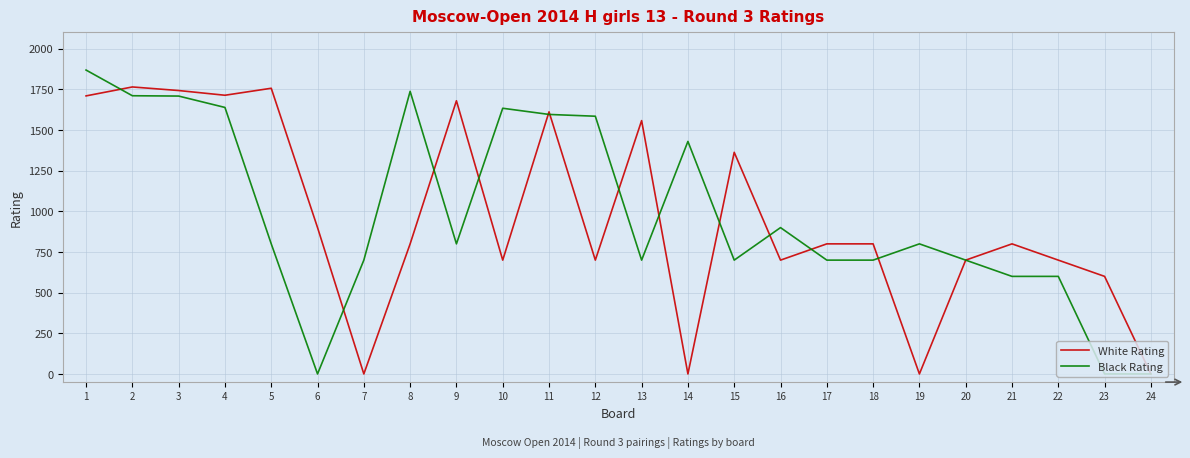

What is the greatest value displayed?

1869